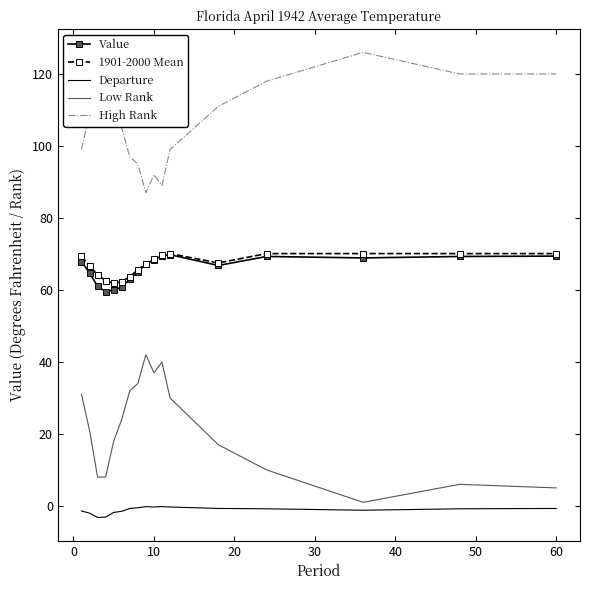

What are all the series names shown in the legend?

Value, 1901-2000 Mean, Departure, Low Rank, High Rank